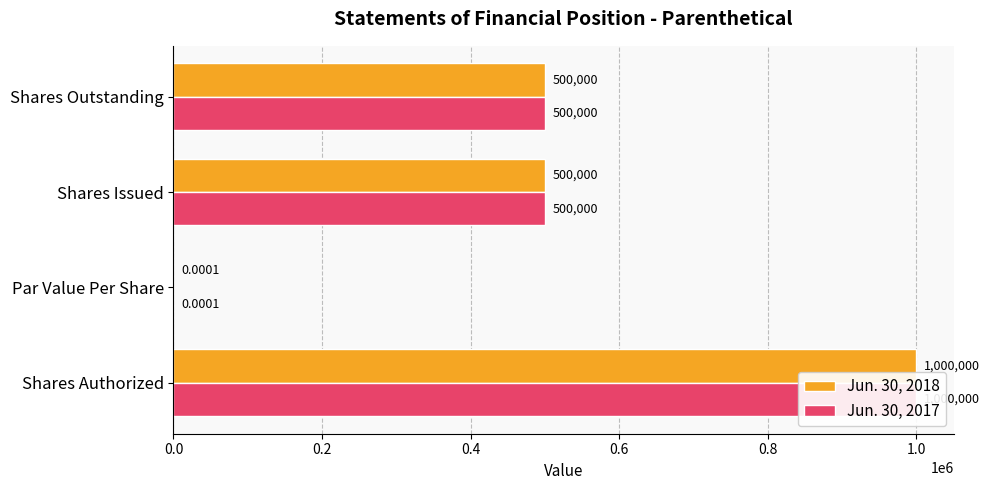

What is the value of the Jun. 30, 2018 bar at the 1st from the left?

1000000.0